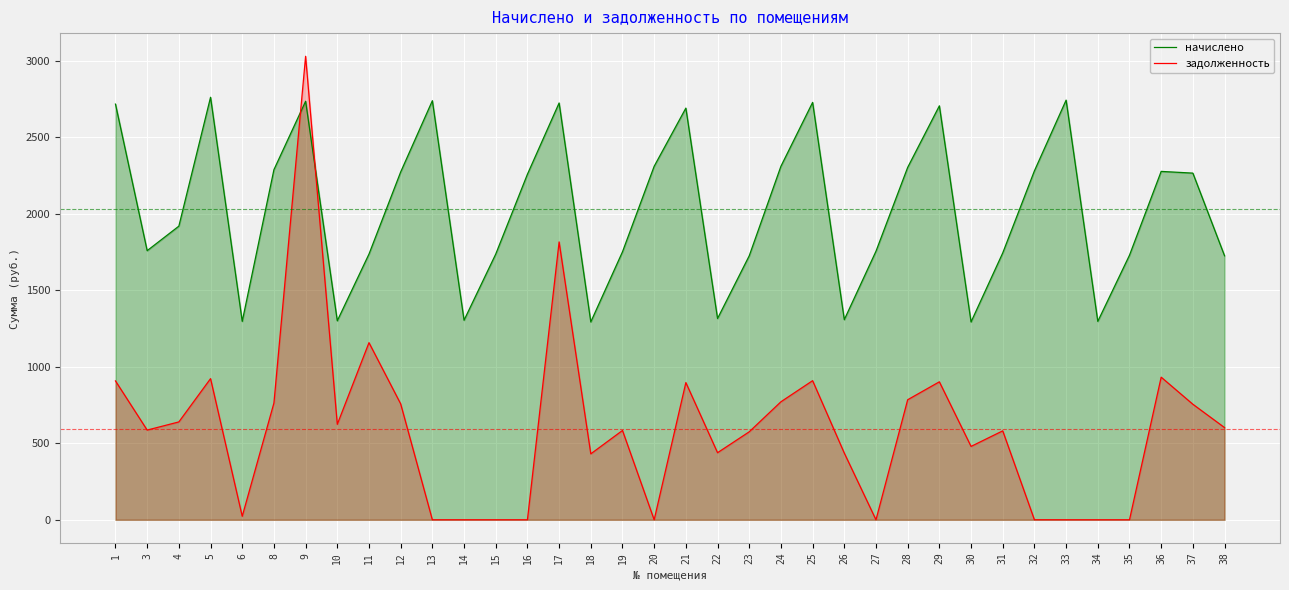

Reading right to left, what are all the values shown in this chart?

начислено: 38=1725.2	37=2265.4	36=2276.6	35=1728.9	34=1296.7	33=2742.3	32=2280.3	31=1743.8	30=1292.9	29=2705.1	28=2302.7	27=1754.9	26=1307.8	25=2727.4	24=2310.1	23=1725.2	22=1315.3	21=2690.2	20=2310.1	19=1751.2	18=1292.9	17=2723.7	16=2257.9	15=1736.3	14=1304.1	13=2738.6	12=2272.9	11=1736.3	10=1300.4	9=2734.9	8=2287.8	6=1296.7	5=2761.0	4=1918.9	3=1758.7	1=2716.3
задолженность: 38=602.5	37=755.1	36=932.0	35=0.0	34=0.0	33=0.0	32=0.2	31=581.3	30=479.6	29=901.7	28=784.4	27=0.0	26=435.9	25=909.1	24=771.2	23=575.0	22=438.4	21=896.7	20=0.0	19=583.7	18=431.0	17=1815.8	16=0.0	15=0.0	14=0.0	13=0.0	12=757.6	11=1157.5	10=623.9	9=3028.8	8=762.9	6=22.9	5=922.5	4=639.6	3=586.2	1=907.5